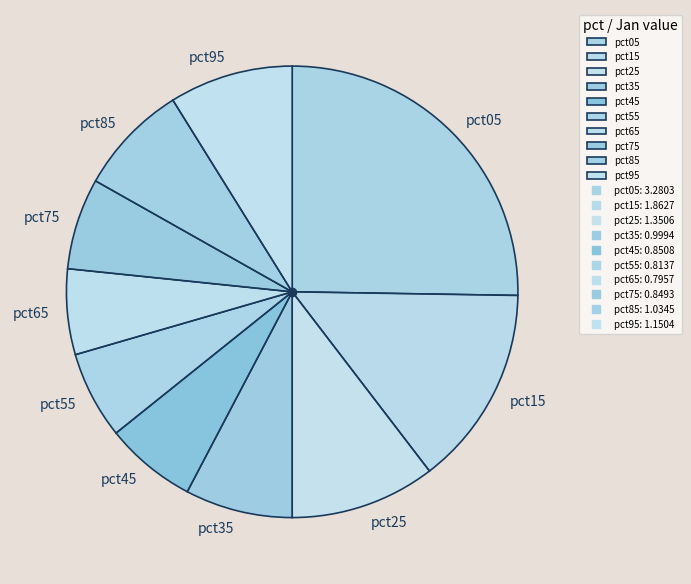

How many segments does this pie chart have?

10